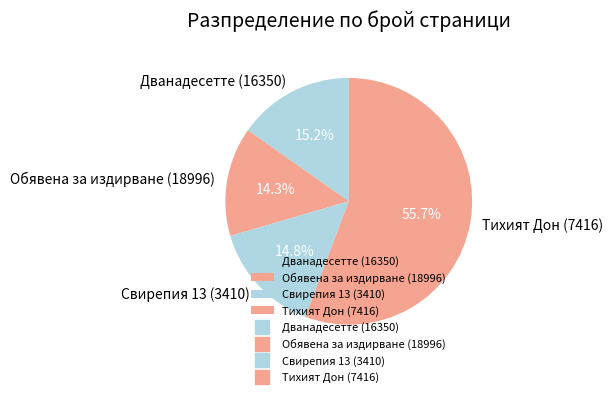

Between Дванадесетте (16350) and Обявена за издирване (18996), which is larger?

Дванадесетте (16350)